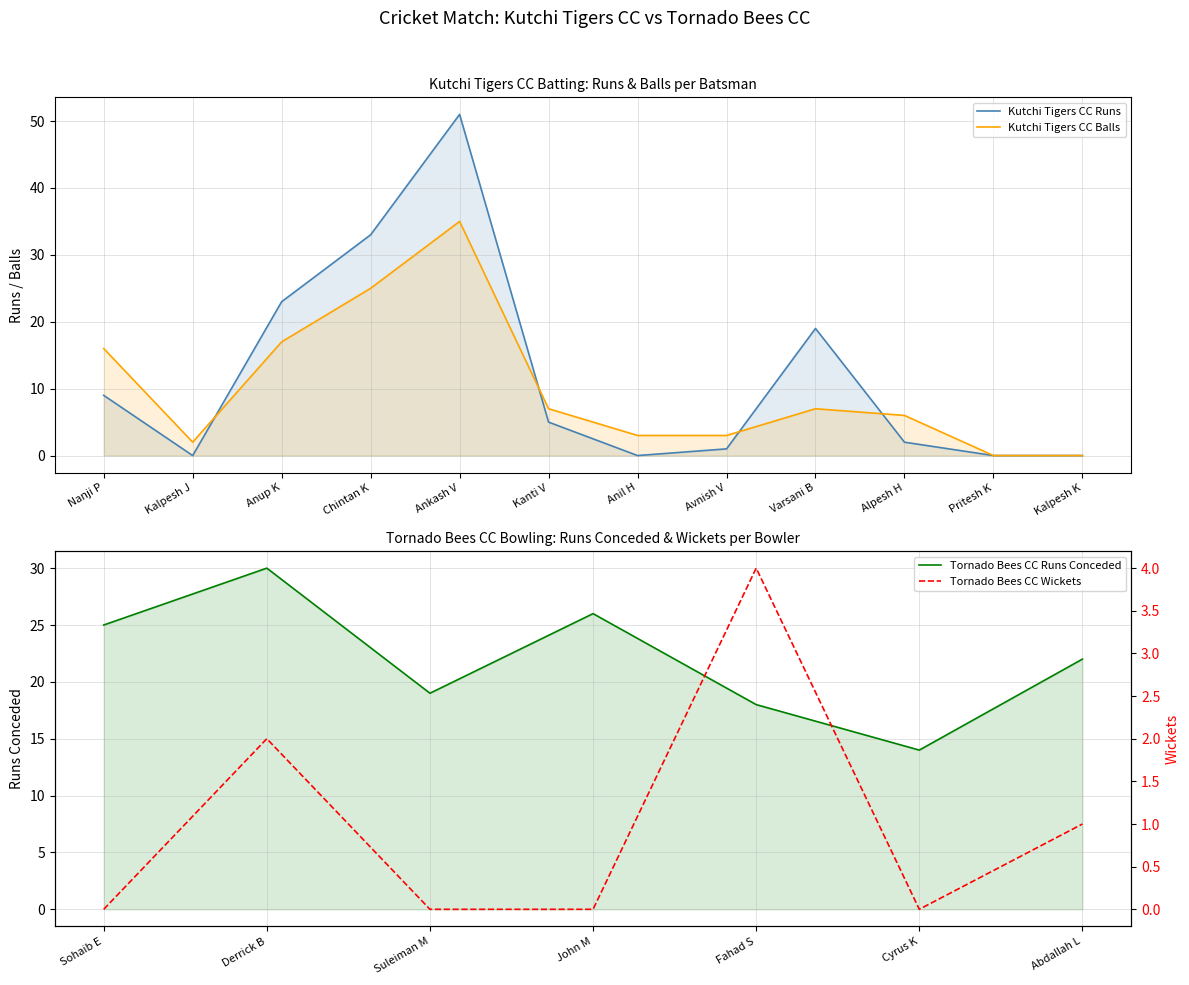

Where does the Kutchi Tigers CC Runs series first go above 5?

Nanji P